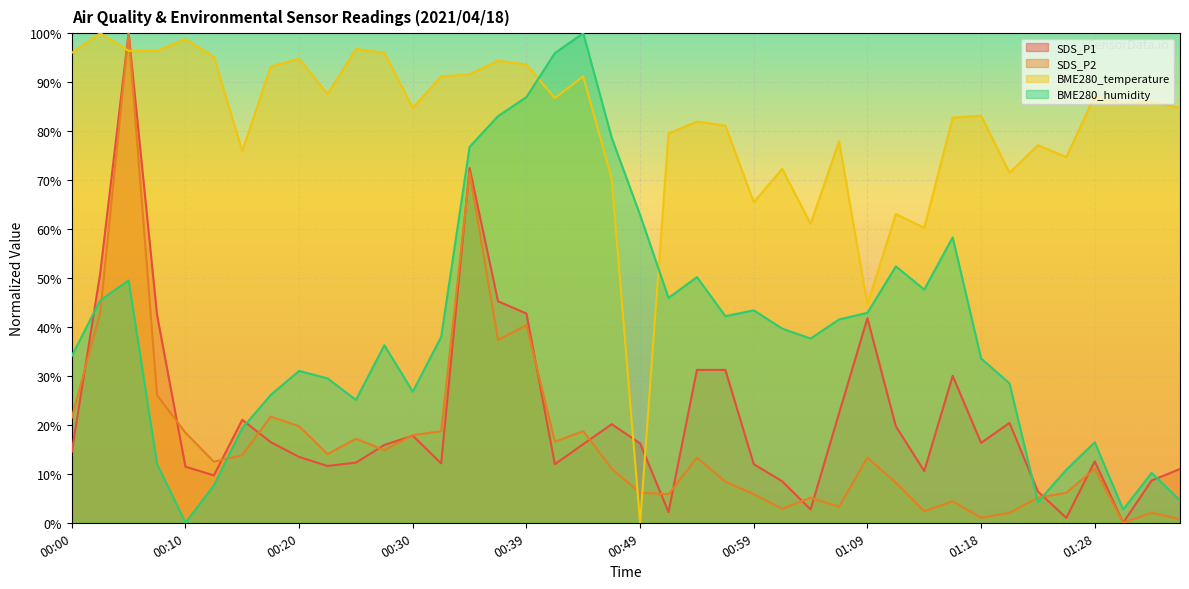

How many intersections are there between SDS_P1 and BME280_humidity?

5